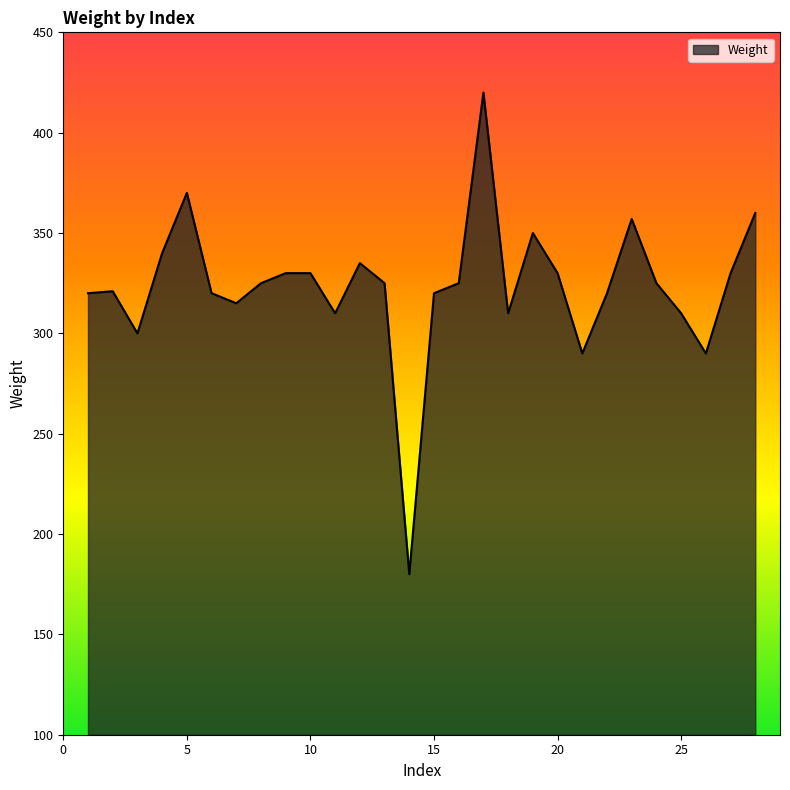

True or false: there are more than 1 points higher than both neighbors.

True